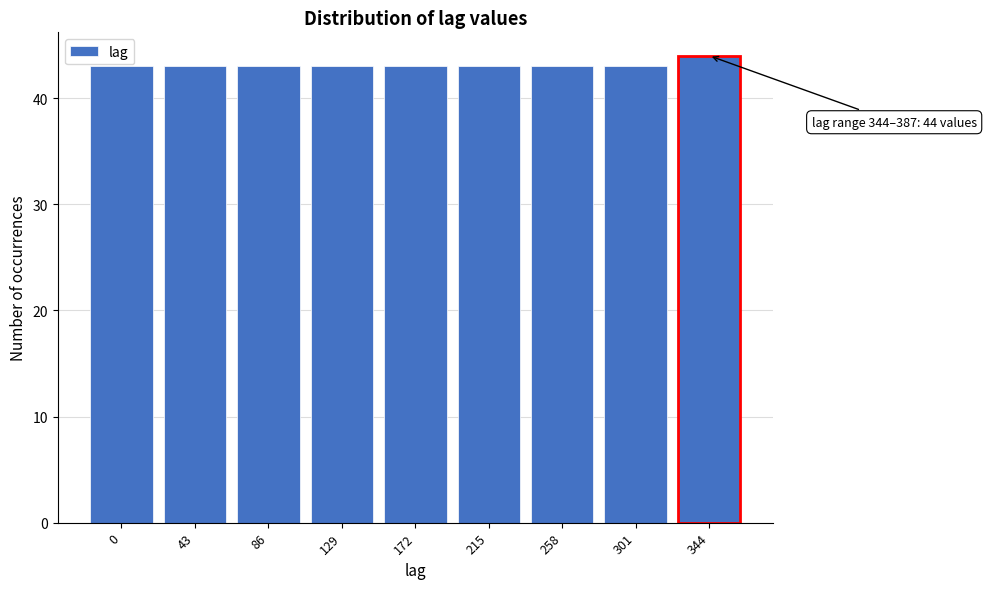

Reading left to right, transcribe all the data shown in this chart.

0=43	43=43	86=43	129=43	172=43	215=43	258=43	301=43	344=44